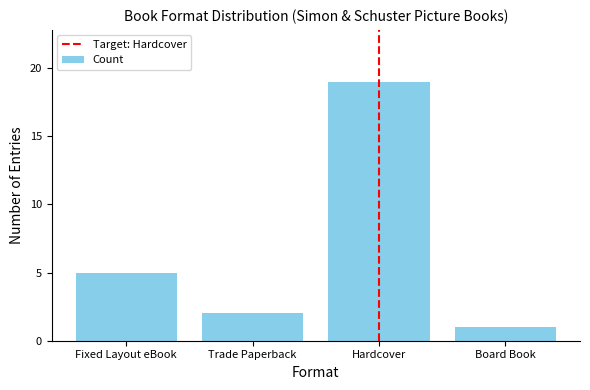

Rank the categories by value from highest to lowest.

Hardcover, Fixed Layout eBook, Trade Paperback, Board Book